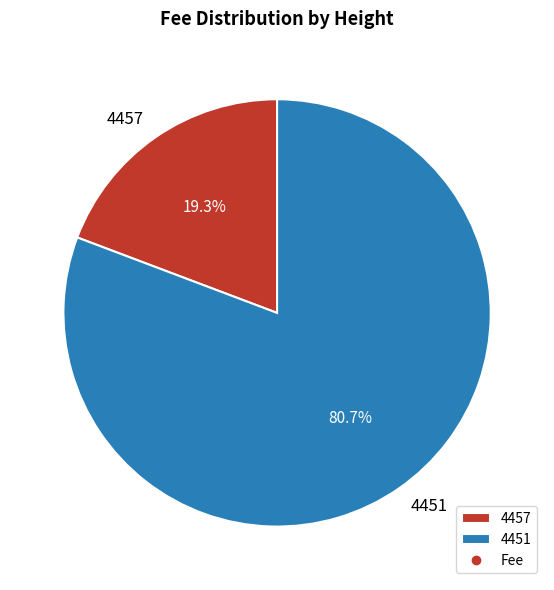

Count the number of slices in the pie.

2